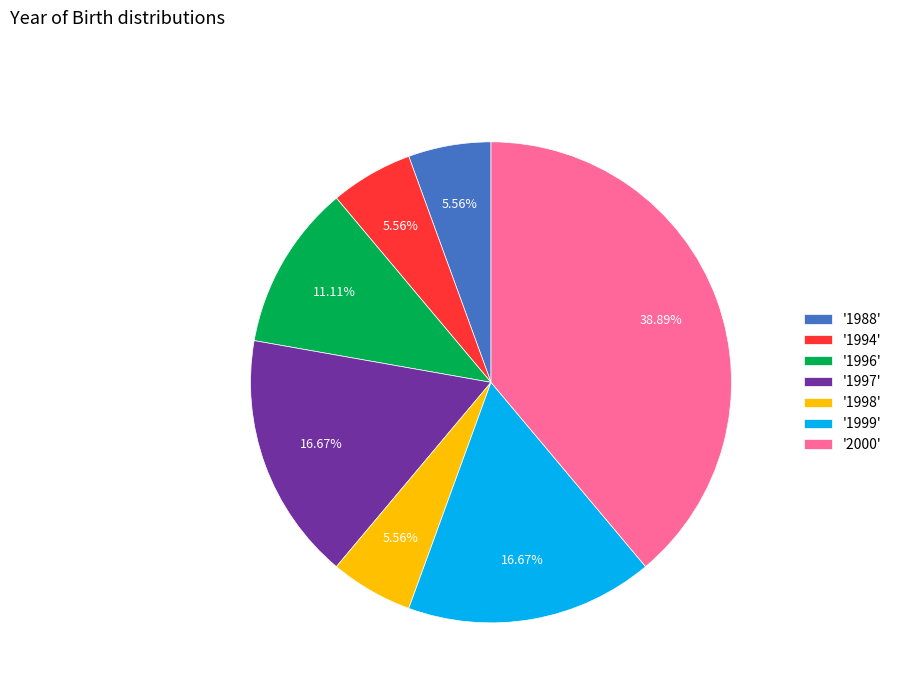

Which has a higher value, '1999' or '2000'?

'2000'